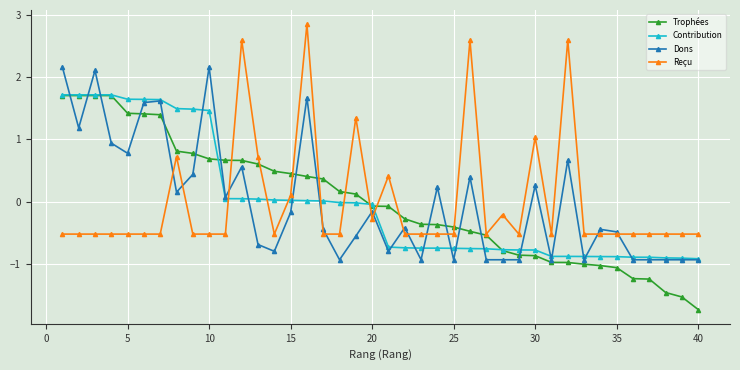

What is the greatest value displayed?

2.8